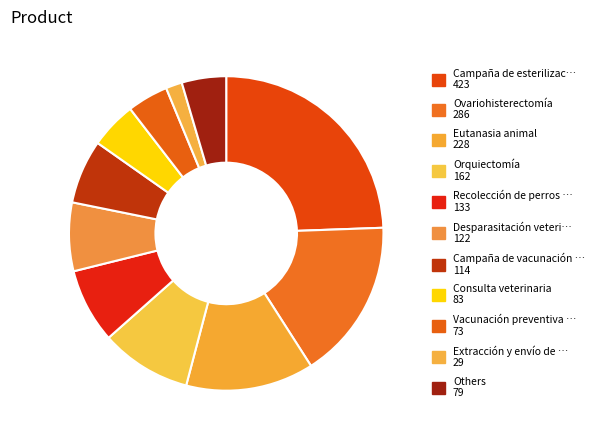

How many slices are in this pie chart?

11